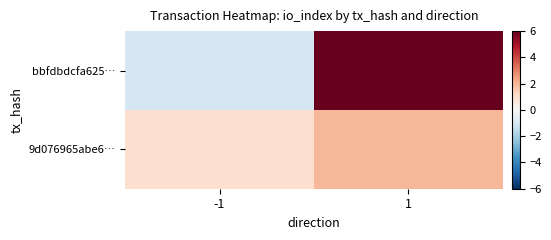

Which series has the largest total across all categories?

bbfdbdcfa625…